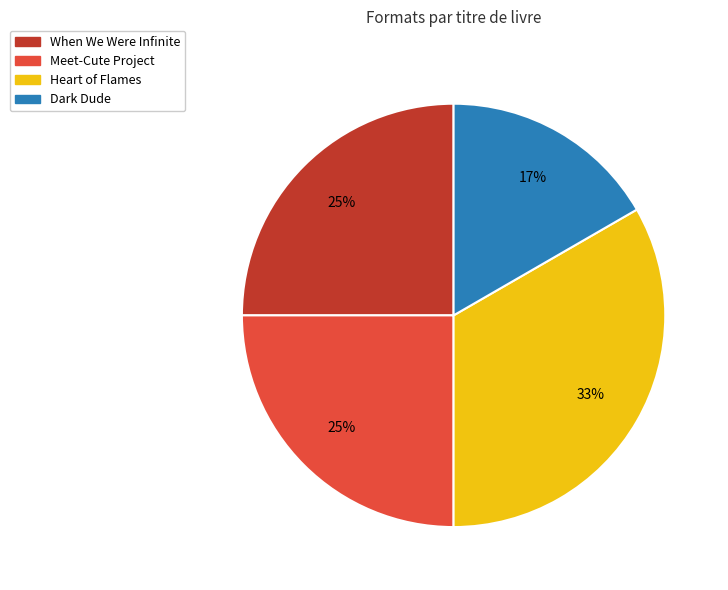

Which has a higher value, Meet-Cute Project or Dark Dude?

Meet-Cute Project